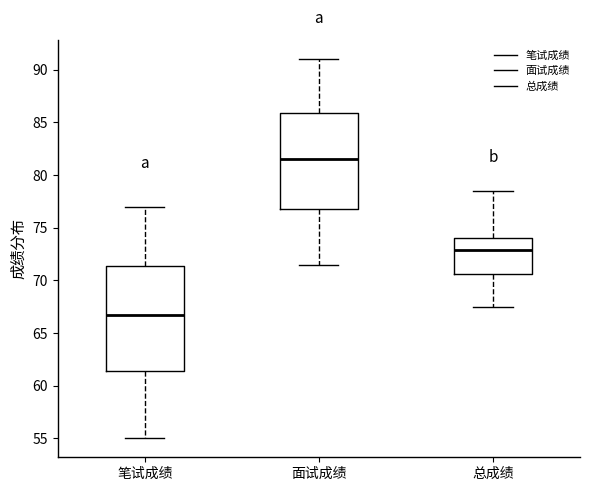

Reading left to right, transcribe this box plot: for each box, give where its median line is, the range the box spans, and where its two whiskers end, as read against the y-axis. The values are not printed on the chart, so give them approximately, as read against the axis.

笔试成绩: median 67.0, box 61.5 to 71.5, whiskers 55.0 to 77.0
面试成绩: median 81.5, box 77.0 to 86.0, whiskers 71.5 to 91.0
总成绩: median 73.0, box 70.5 to 74.0, whiskers 67.5 to 78.5